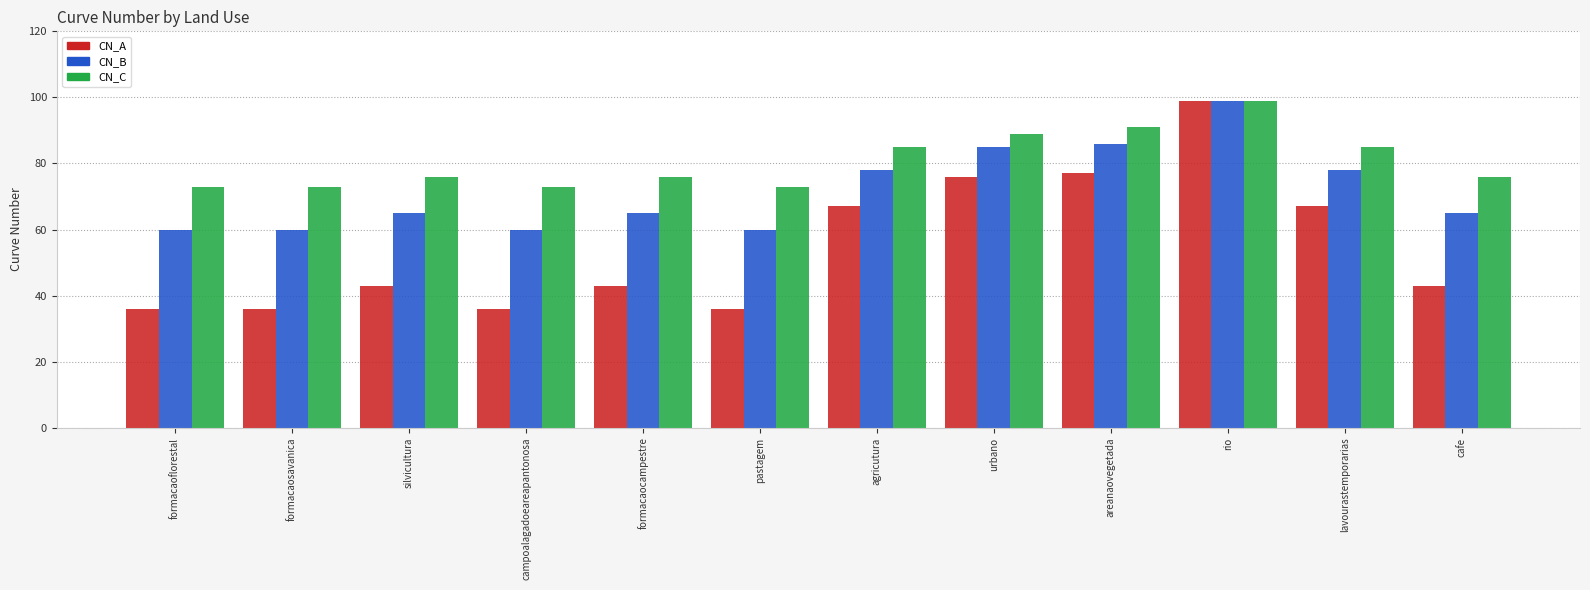

How many bars are there in each group?

3